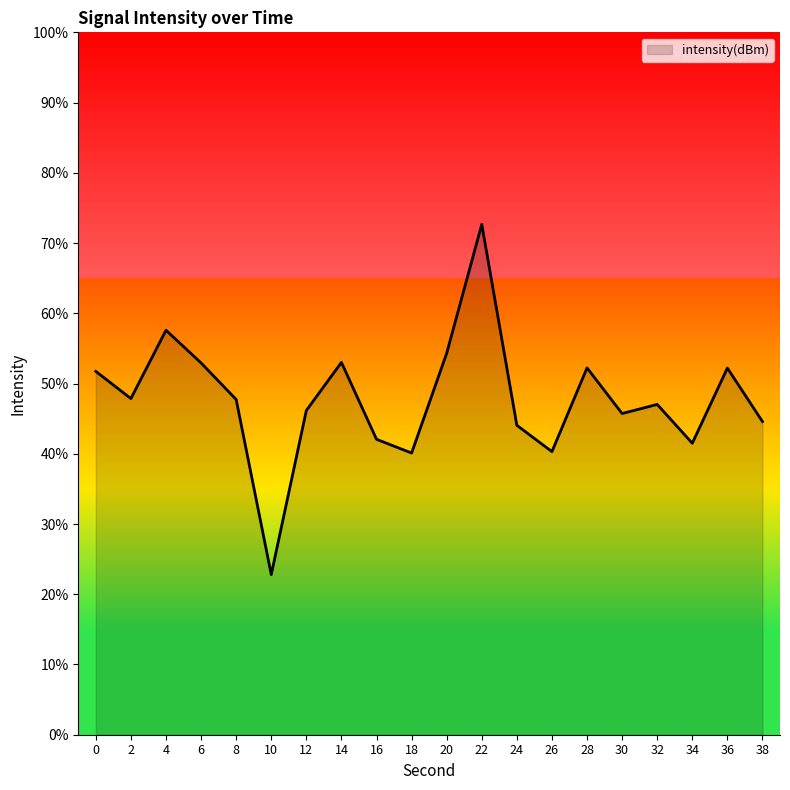

What is the ratio of the value at 32 to the value at 0?

0.9